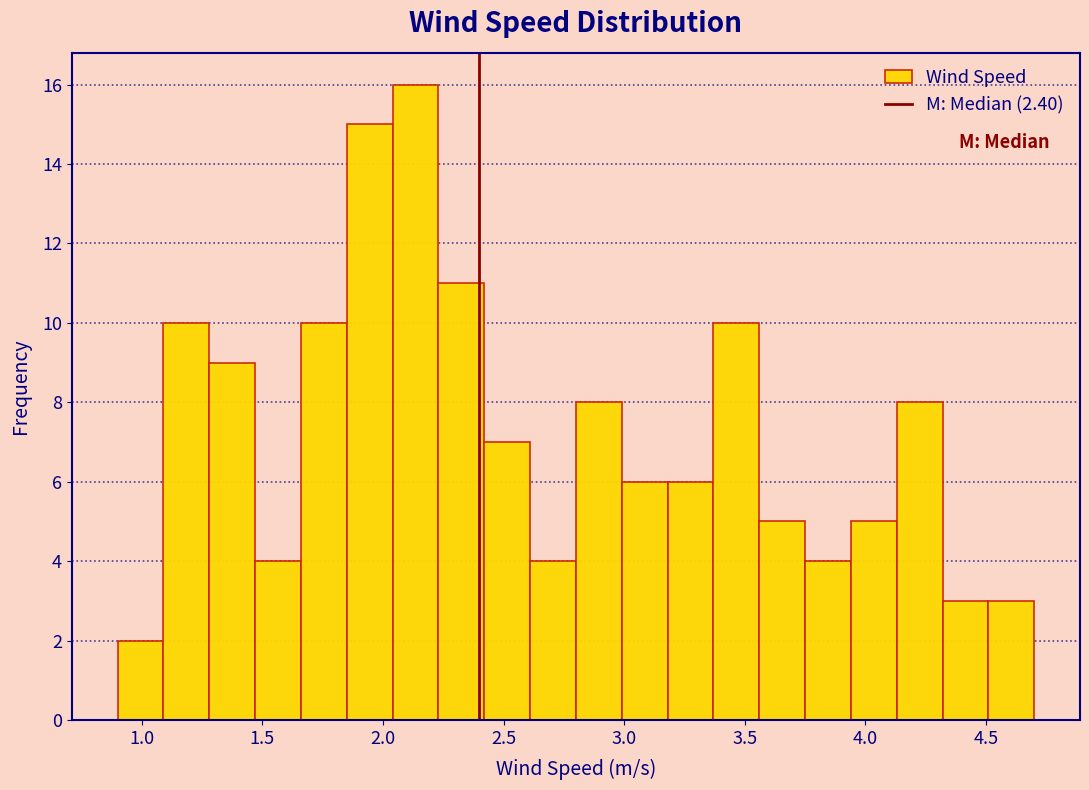

Around what value on the x-axis is the tallest bar? Give the approximate position of its centre, as read against the axis.

2.15